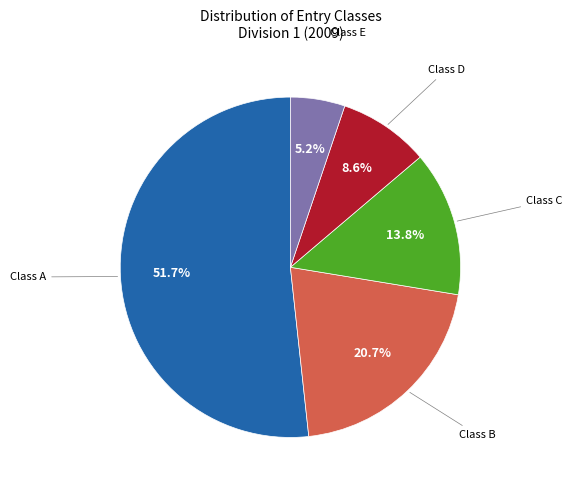

Is there a majority slice in this chart?

Yes